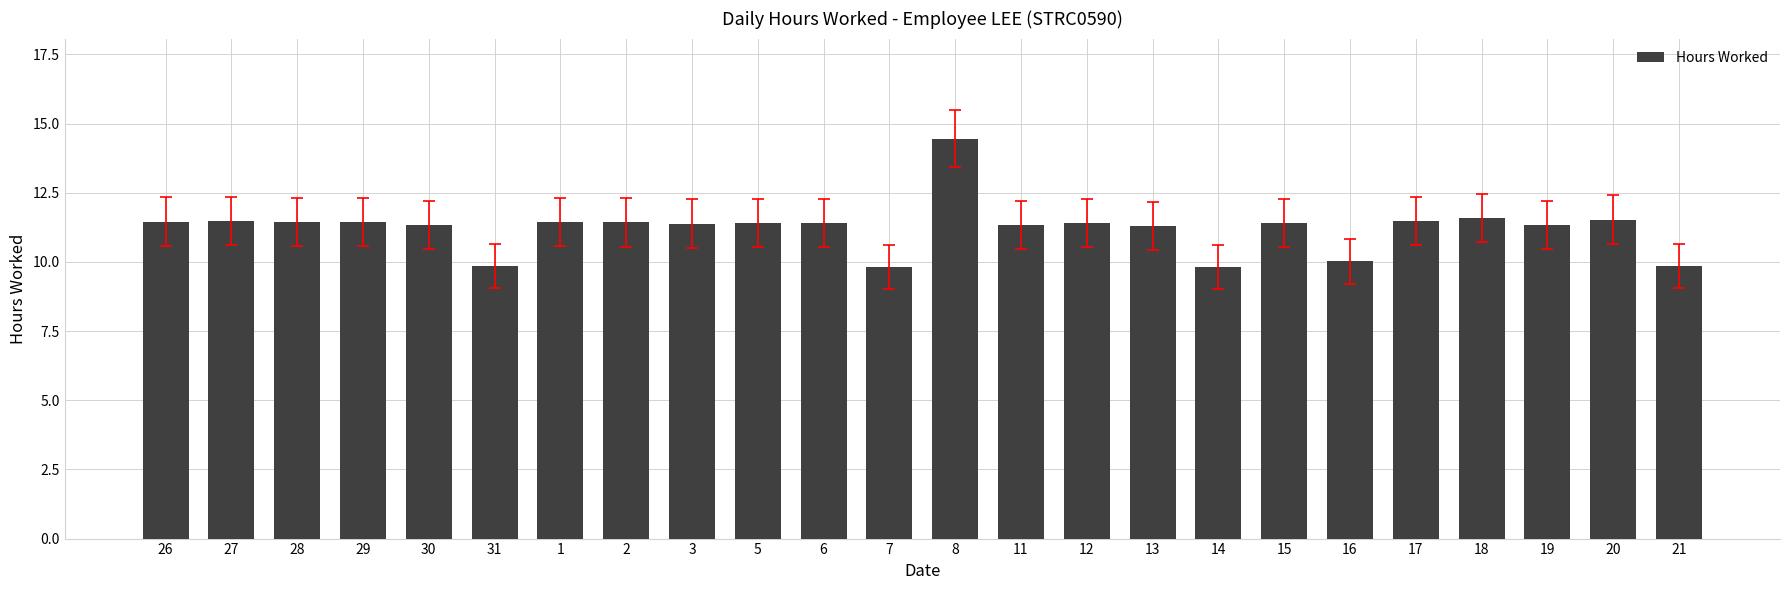

What is the value of the 14th bar from the left?

11.3